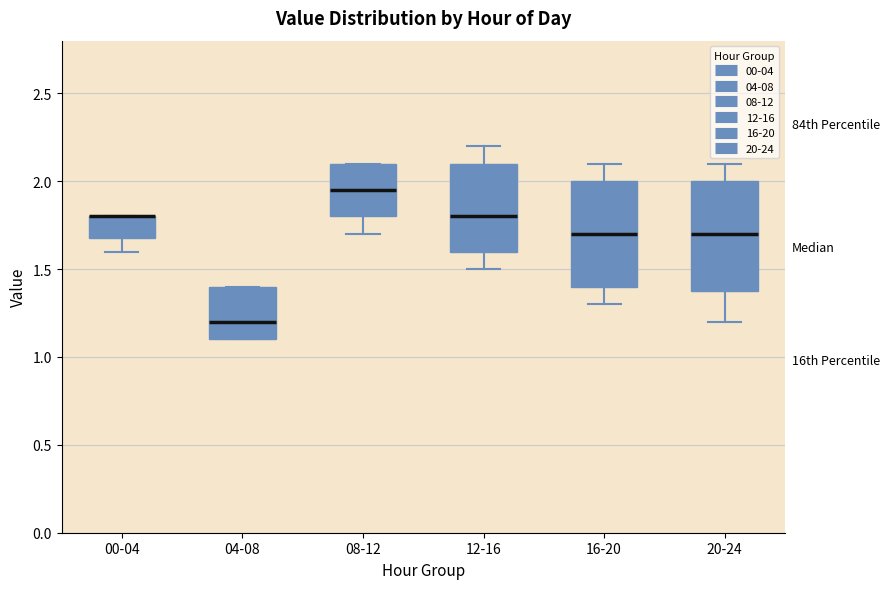

Where does the lower whisker of the box for 12-16 end on the y-axis? The values are not printed on the chart, so give them approximately, as read against the axis.

1.50